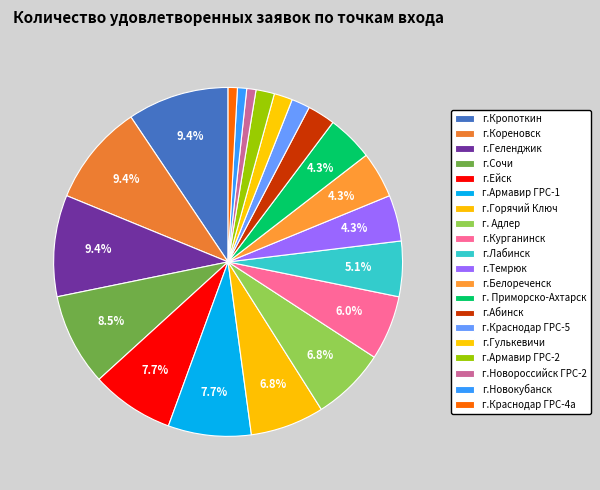

What is the ratio of the value at г.Лабинск to the value at г.Сочи?

0.6